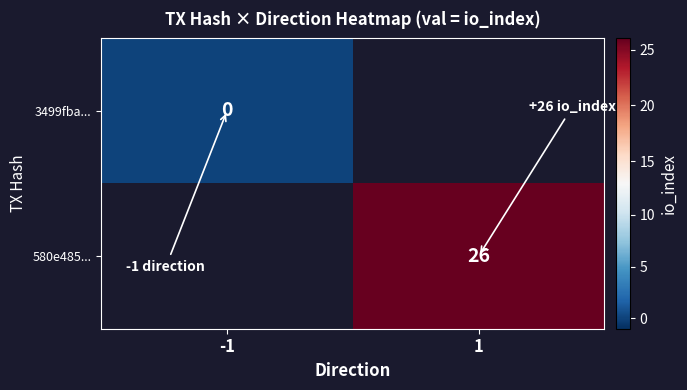

The value of 580e485... at 1 is 17. True or false?

False